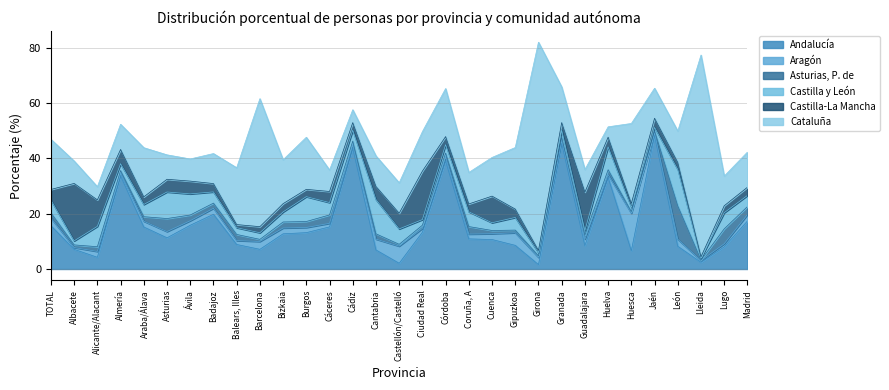

Which series ends up on top after the final intersection of Castilla-La Mancha and Cataluña?

Cataluña